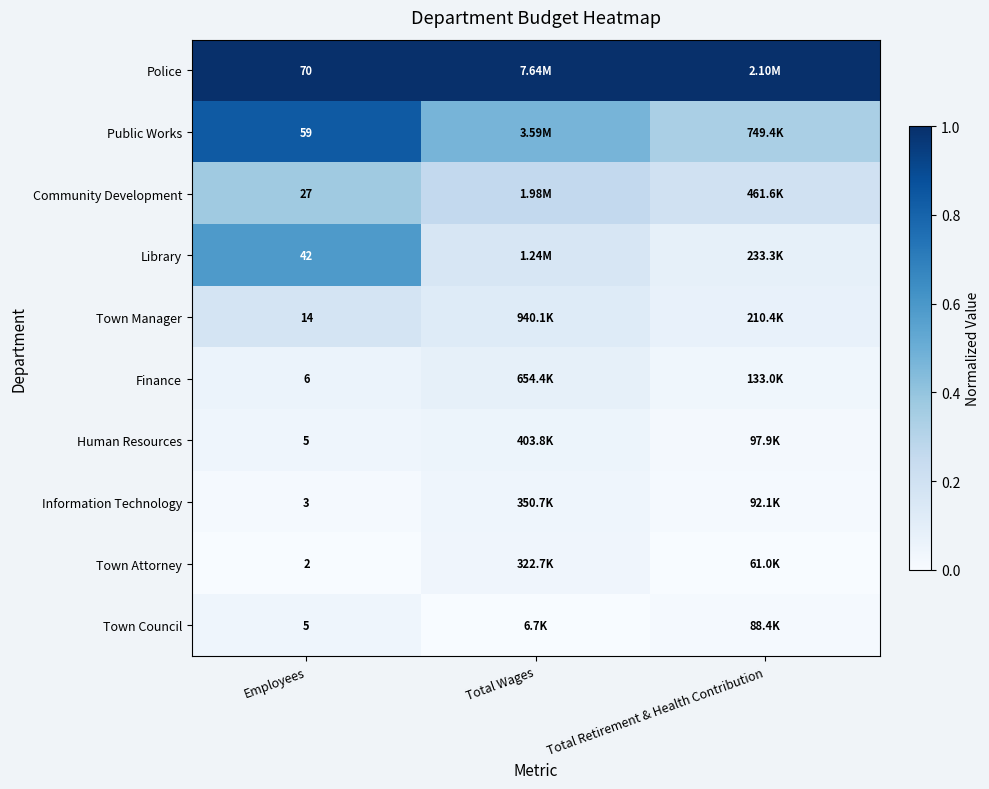

Where is Town Council nearest to the value 0?

Total Wages